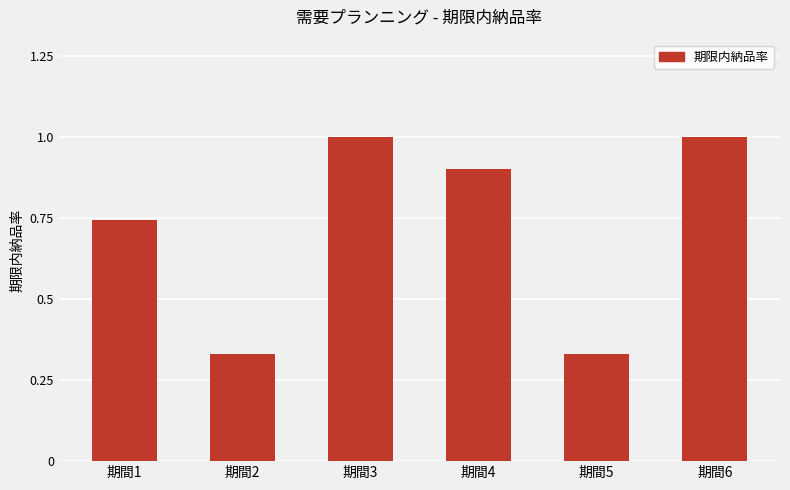

Is it true that the value at 期間4 is 0.9?

True